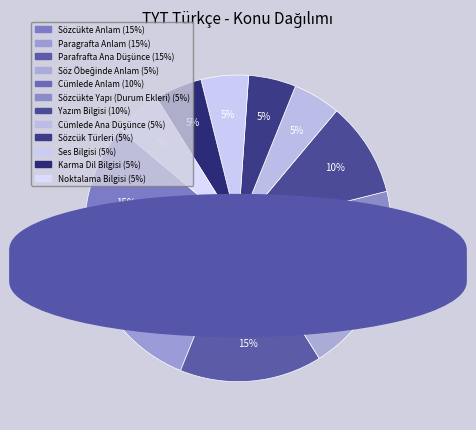

How many slices are in this pie chart?

12